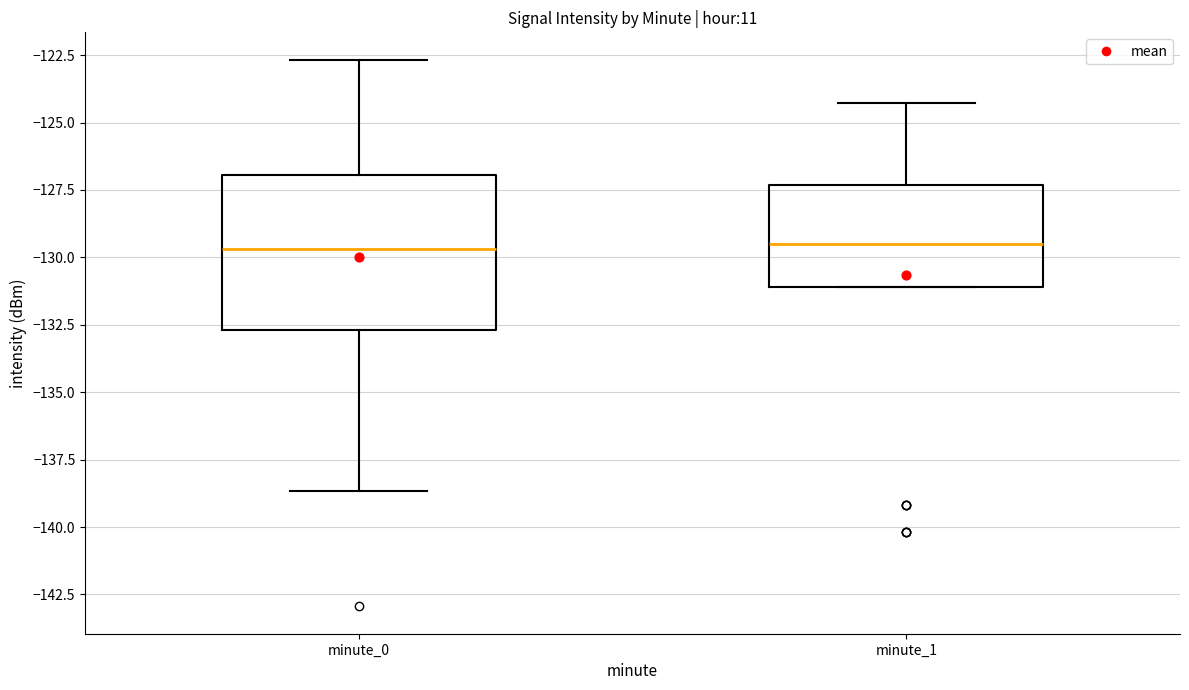

Where is the upper edge of the box for minute_1 on the y-axis? The values are not printed on the chart, so give them approximately, as read against the axis.

-127.5